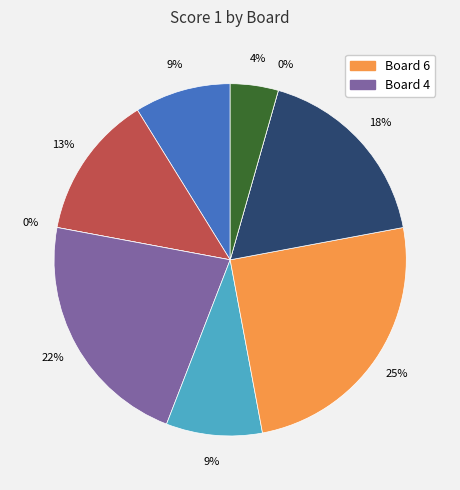

What is the largest slice in the pie chart?

6